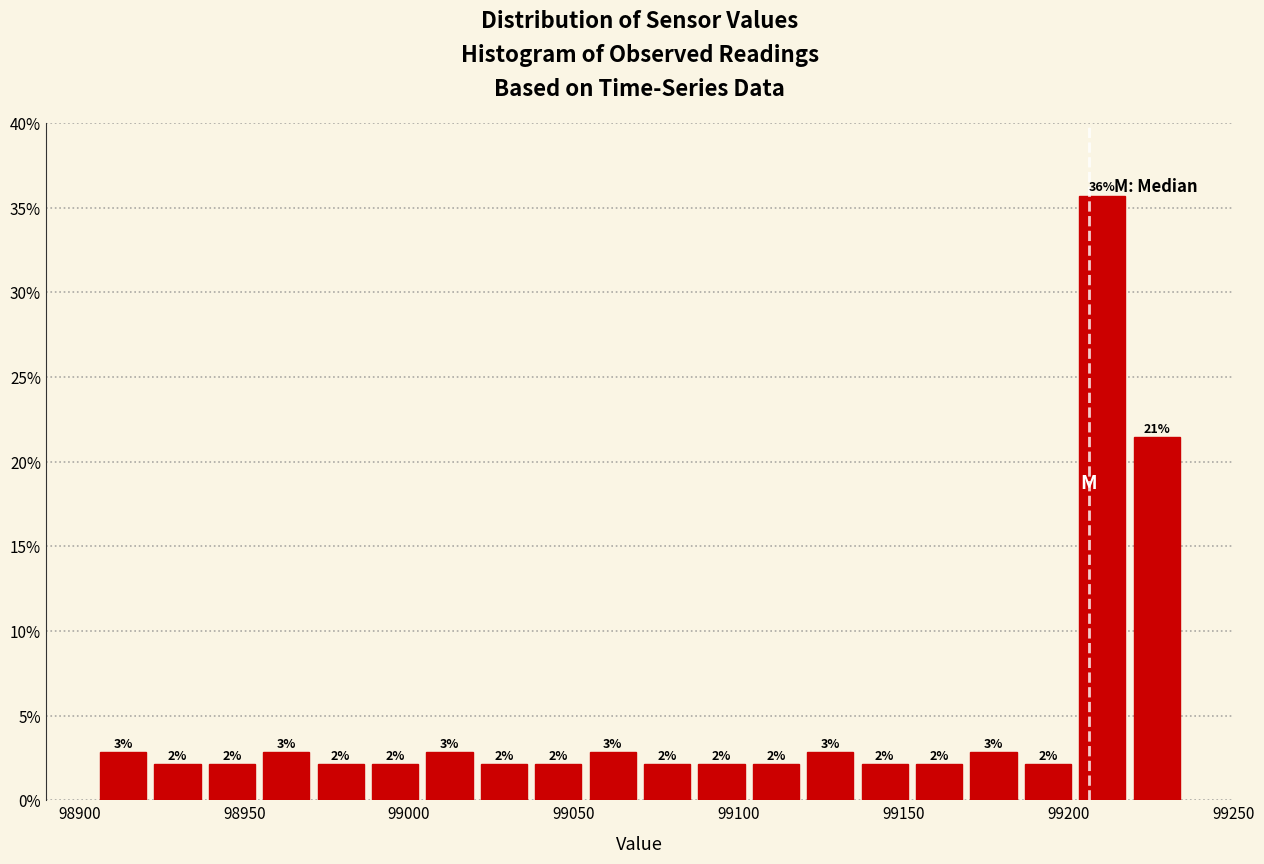

Read against the x-axis, roughly where is the centre of the tallest bar?

99210